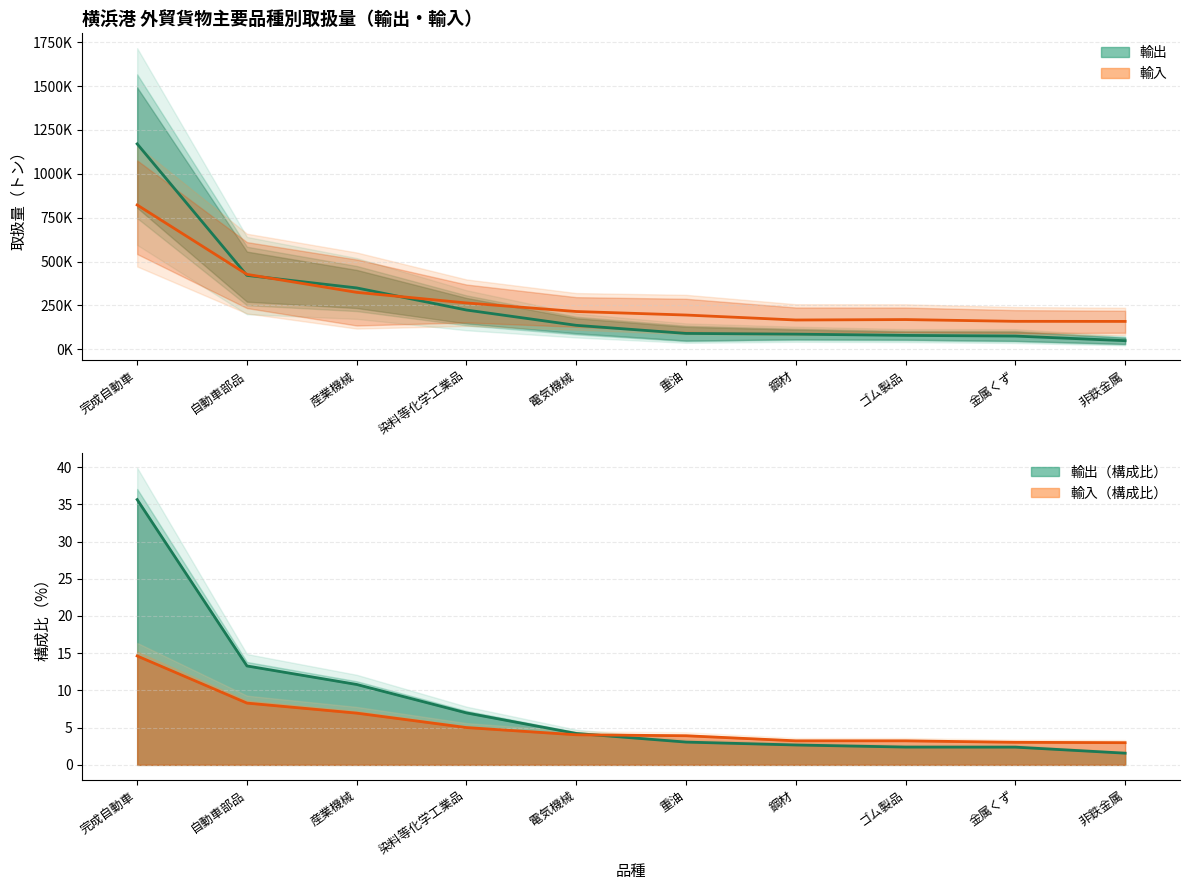

Which category has the lowest value across all series?

非鉄金属